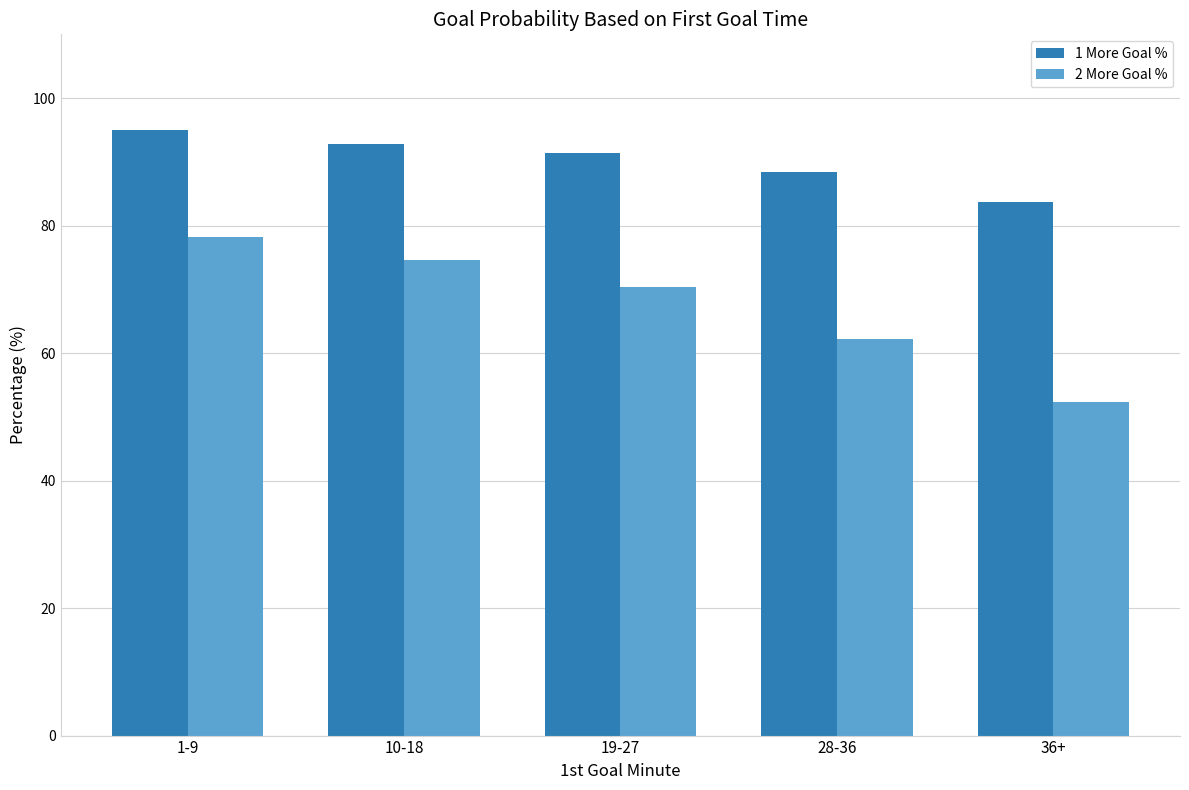

The value of 1 More Goal % at 28-36 is 88.4. True or false?

True